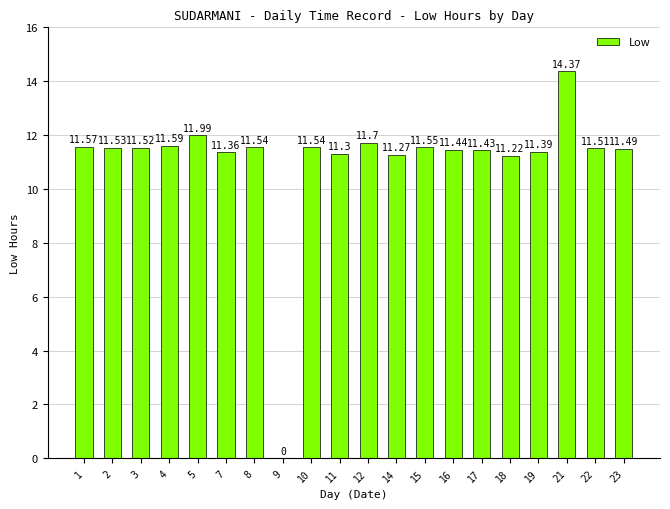

The chart shows a value of 11.6 at 15. True or false?

True